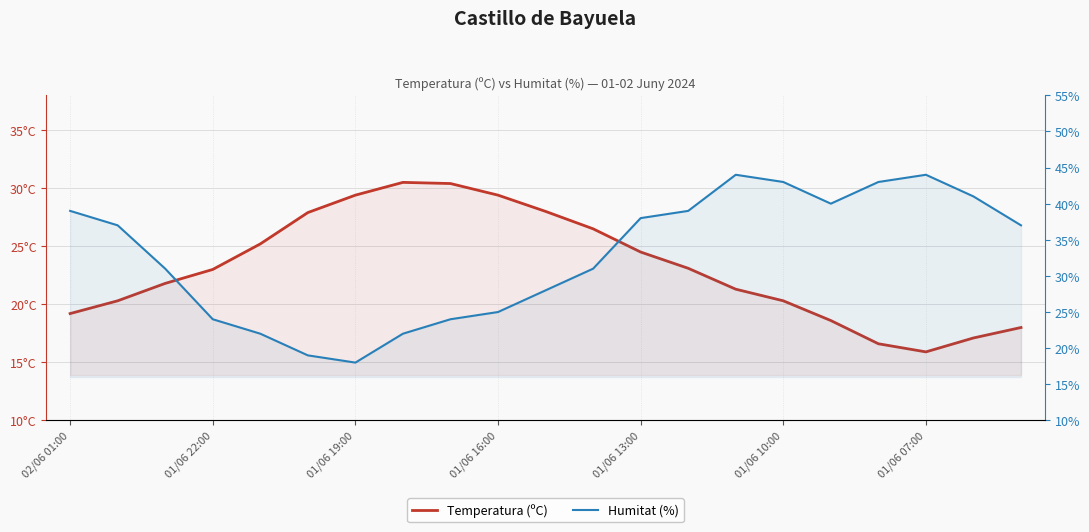

The value of Humitat (%) at 02/06 01:00 is 51.0. True or false?

False